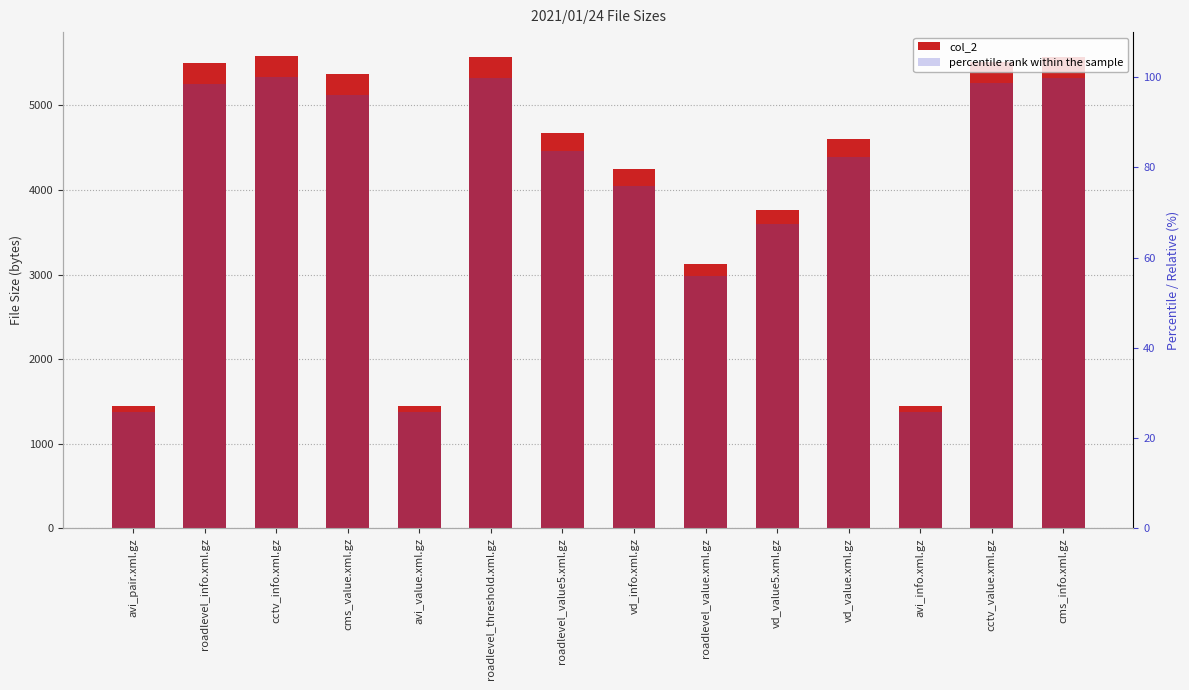

What position from the left is cctv_value.xml.gz?

13